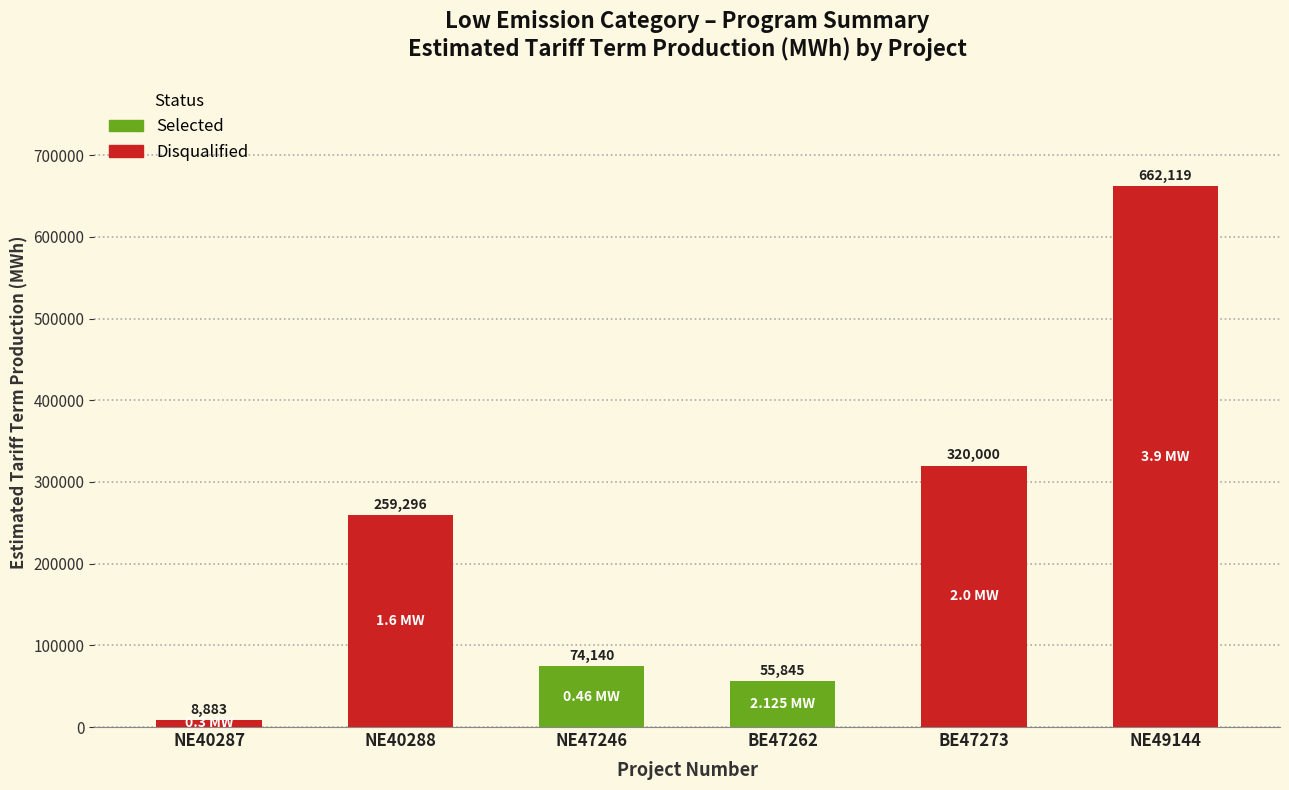

List the labels in order of value, smallest first.

NE40287, BE47262, NE47246, NE40288, BE47273, NE49144